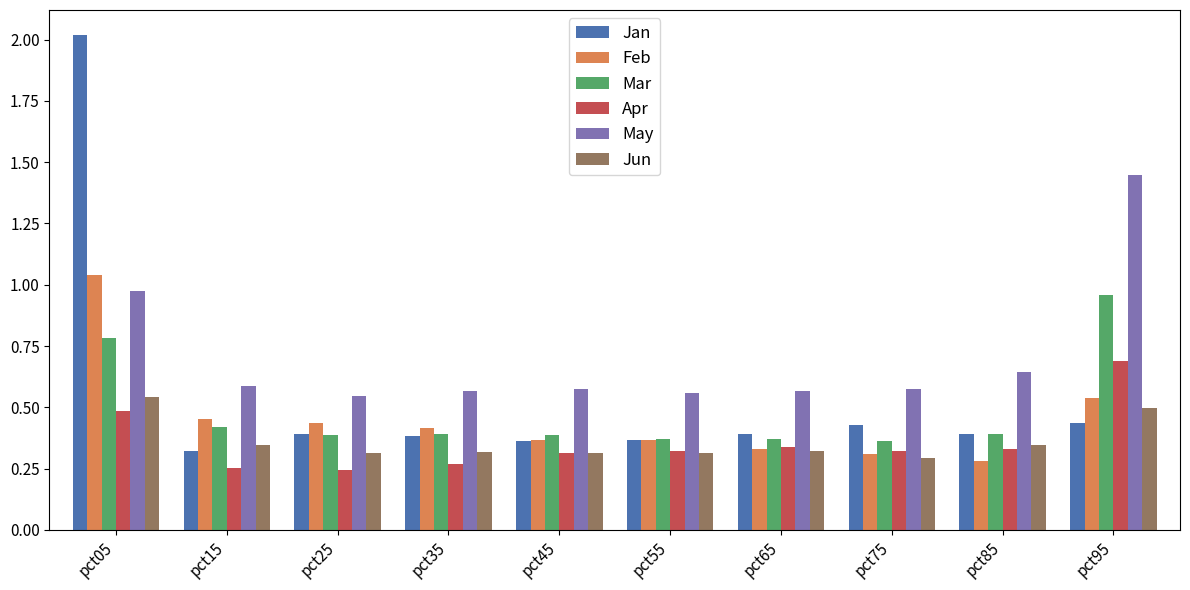

What is the sum of the Mar values at pct05 and pct55?

1.2